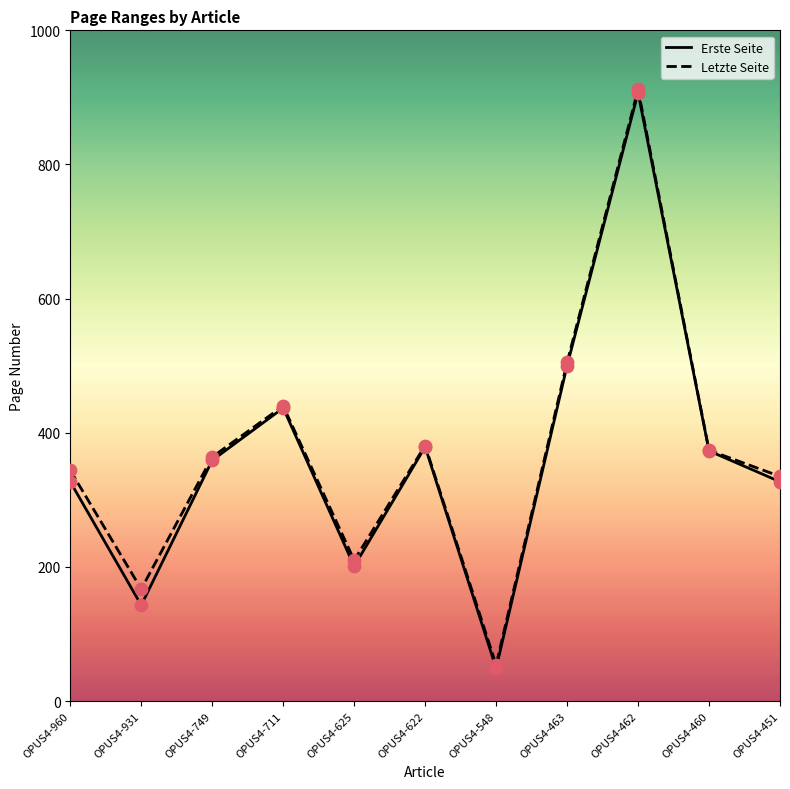

What is the total value across all series at OPUS4-749?

723